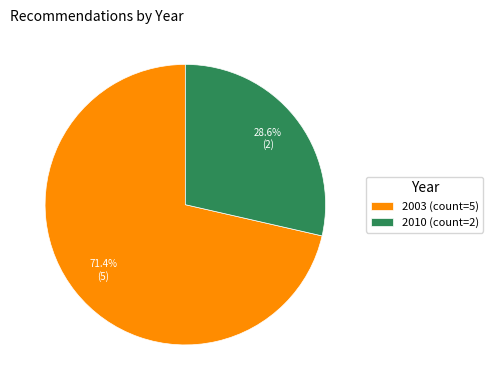

What is the ratio of the value at 2010 (count=2) to the value at 2003 (count=5)?

0.4